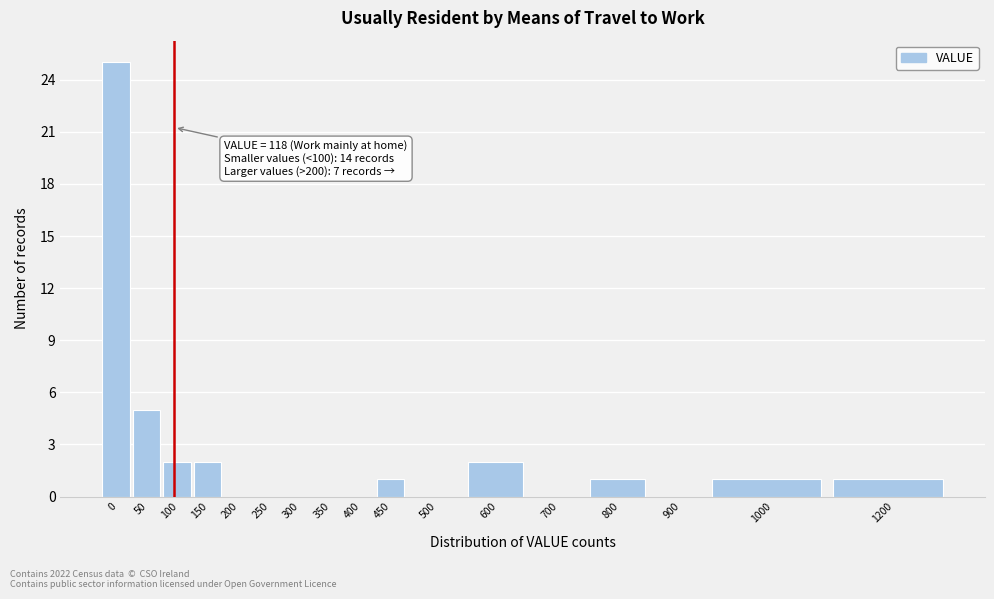

Reading right to left, transcribe all the data shown in this chart.

1200=1	1000=1	900=0	800=1	700=0	600=2	500=0	450=1	400=0	350=0	300=0	250=0	200=0	150=2	100=2	50=5	0=25